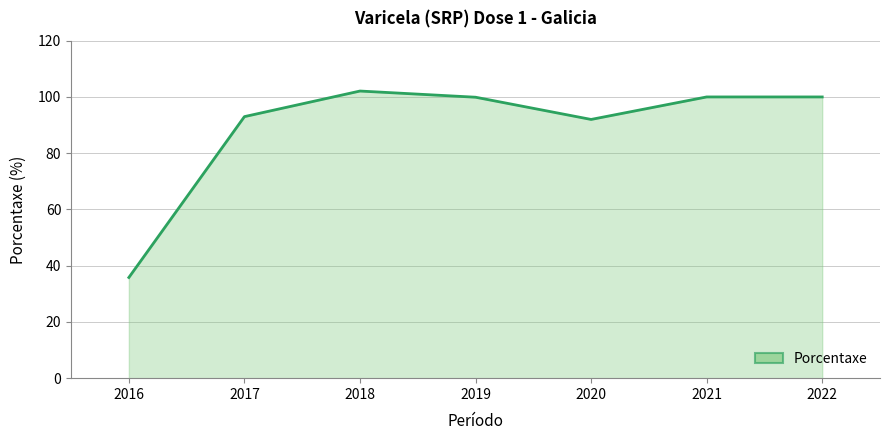

At which category does the data reach its first local peak?

2018